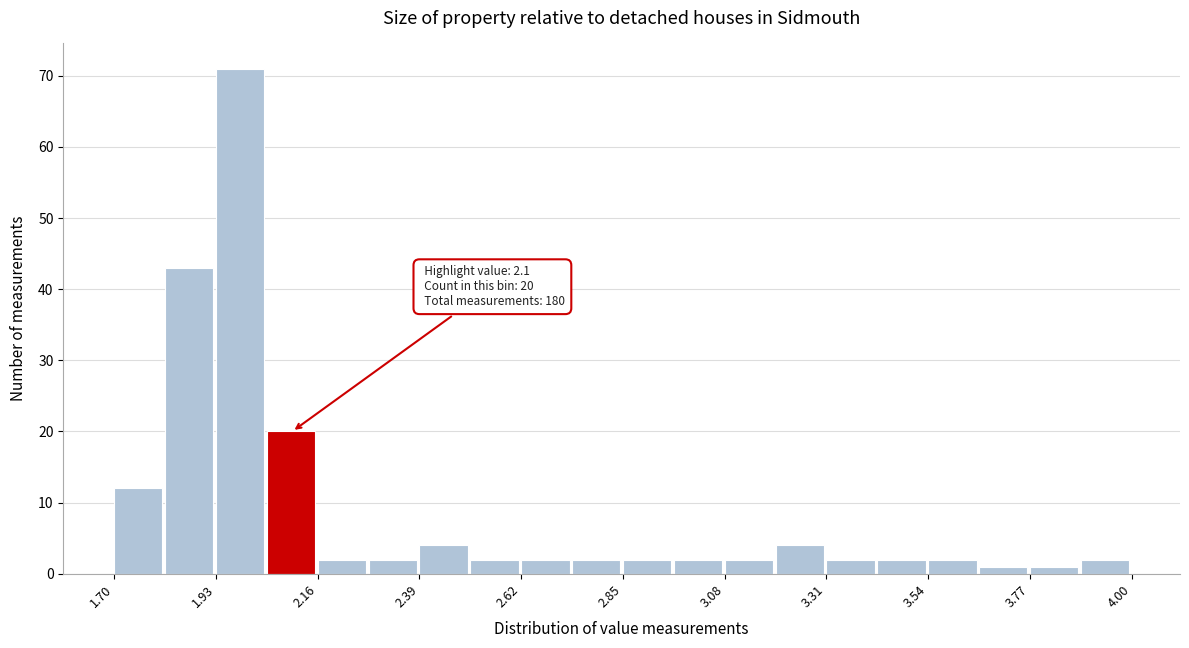

Around what value on the x-axis is the tallest bar? Give the approximate position of its centre, as read against the axis.

2.00